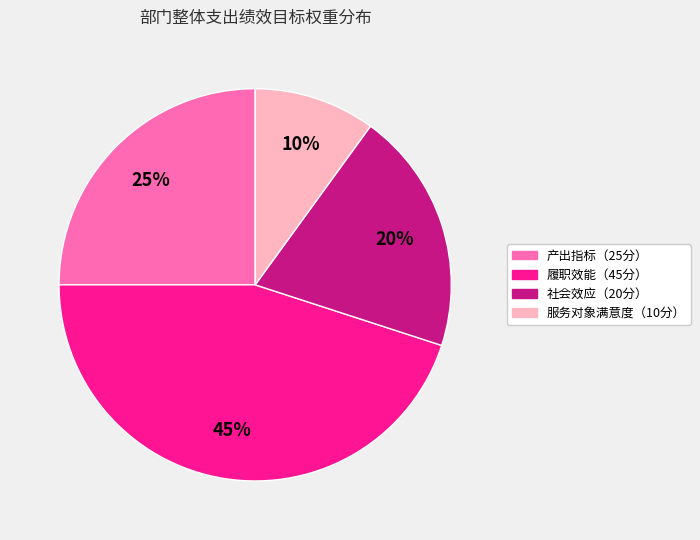

To the nearest percent, what is the difference between the 履职效能（45分） and 服务对象满意度（10分） slice percentages?

35%